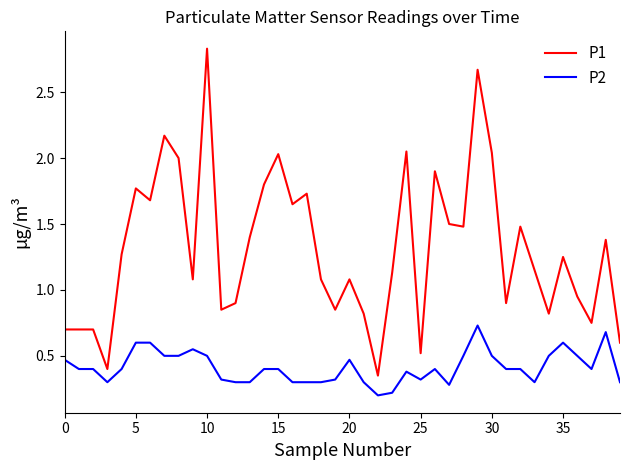

Which series has the largest total across all categories?

P1